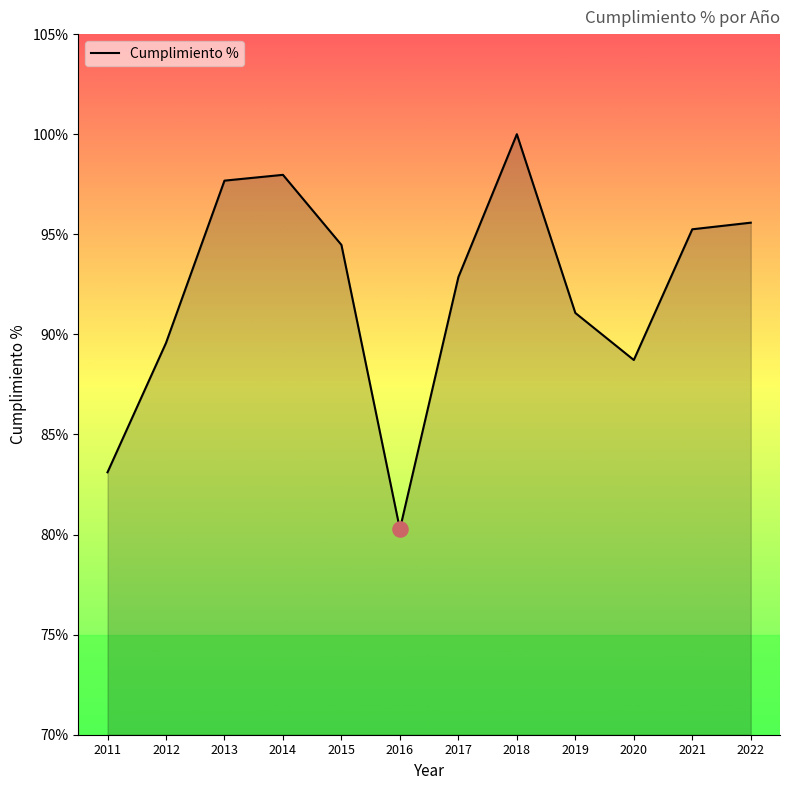

Approximately how many times larger is the value at 2021 compared to 2019?

1.0